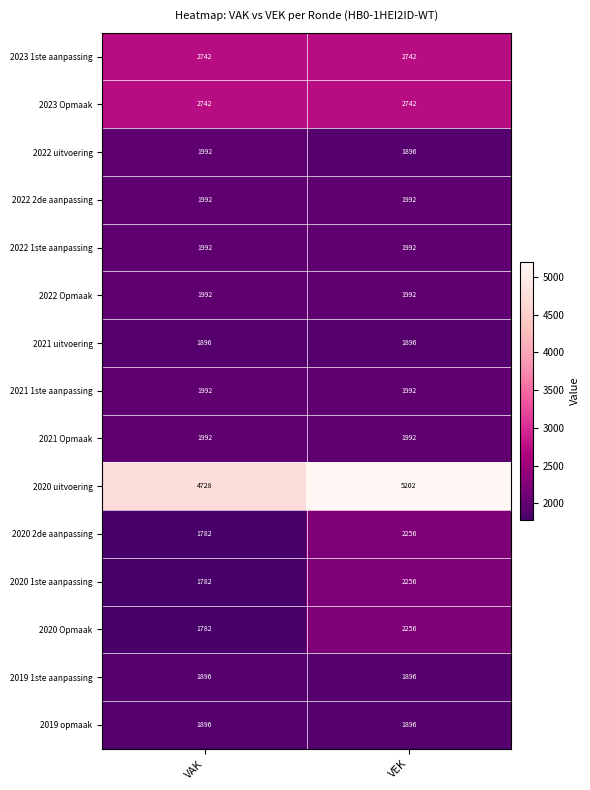

What is the sum of all 2020 Opmaak values?

4038